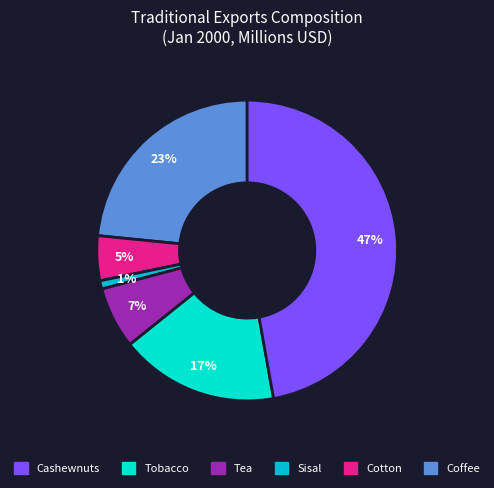

Is there any slice that represents more than half of the pie?

No